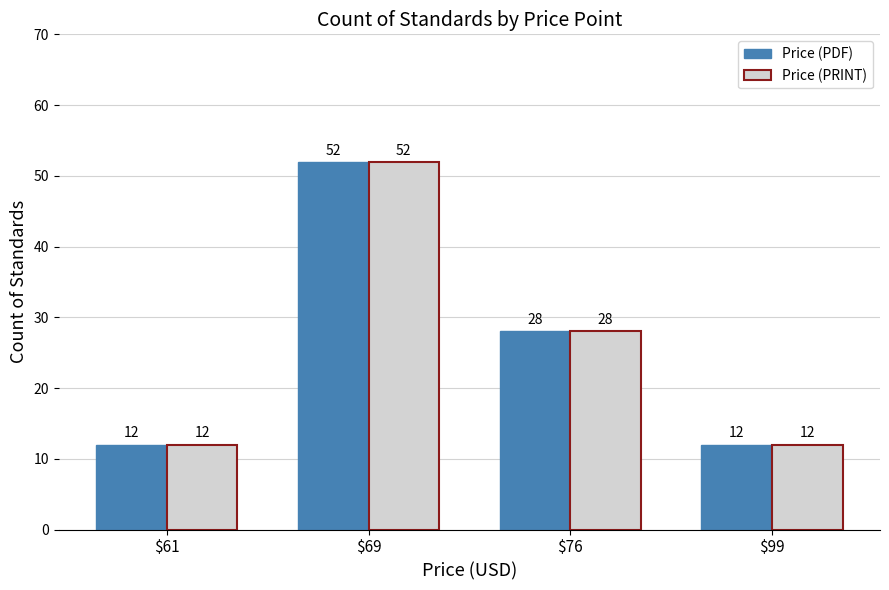

Read the Price (PRINT) value at $99, to the nearest 10.

10